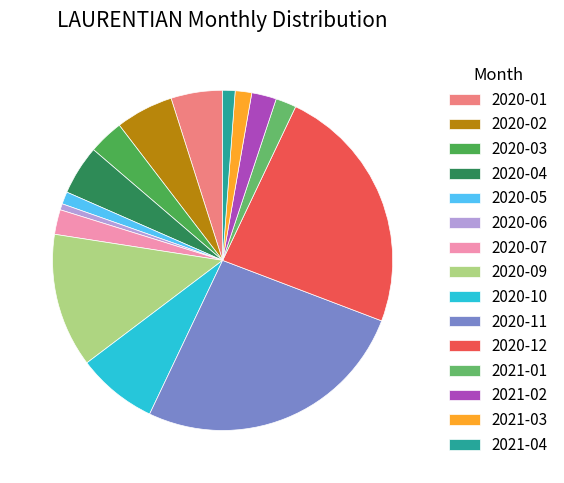

What is the largest slice in the pie chart?

2020-11